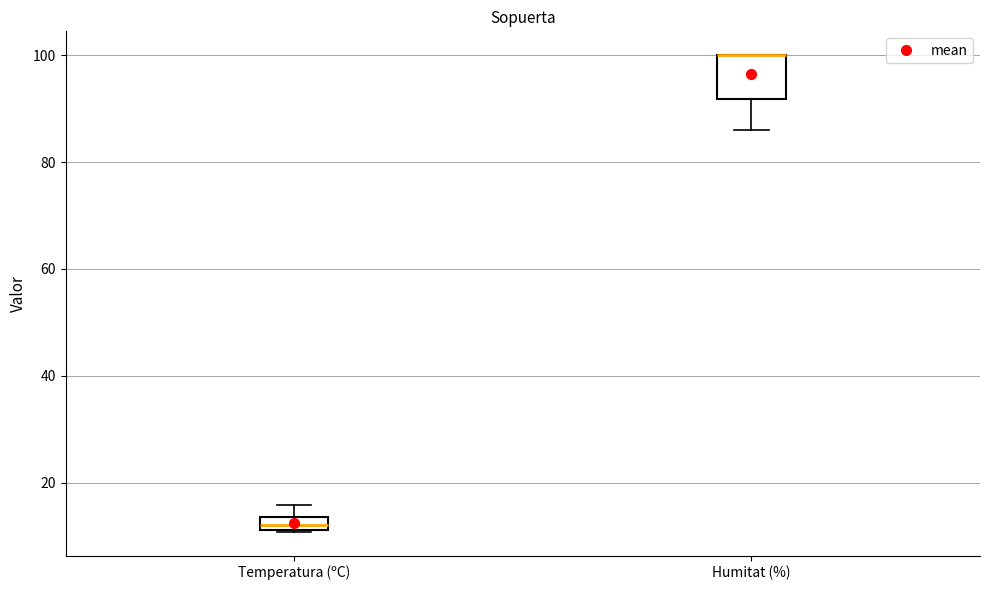

Where does the upper whisker of the box for Temperatura (ºC) end on the y-axis? The values are not printed on the chart, so give them approximately, as read against the axis.

16